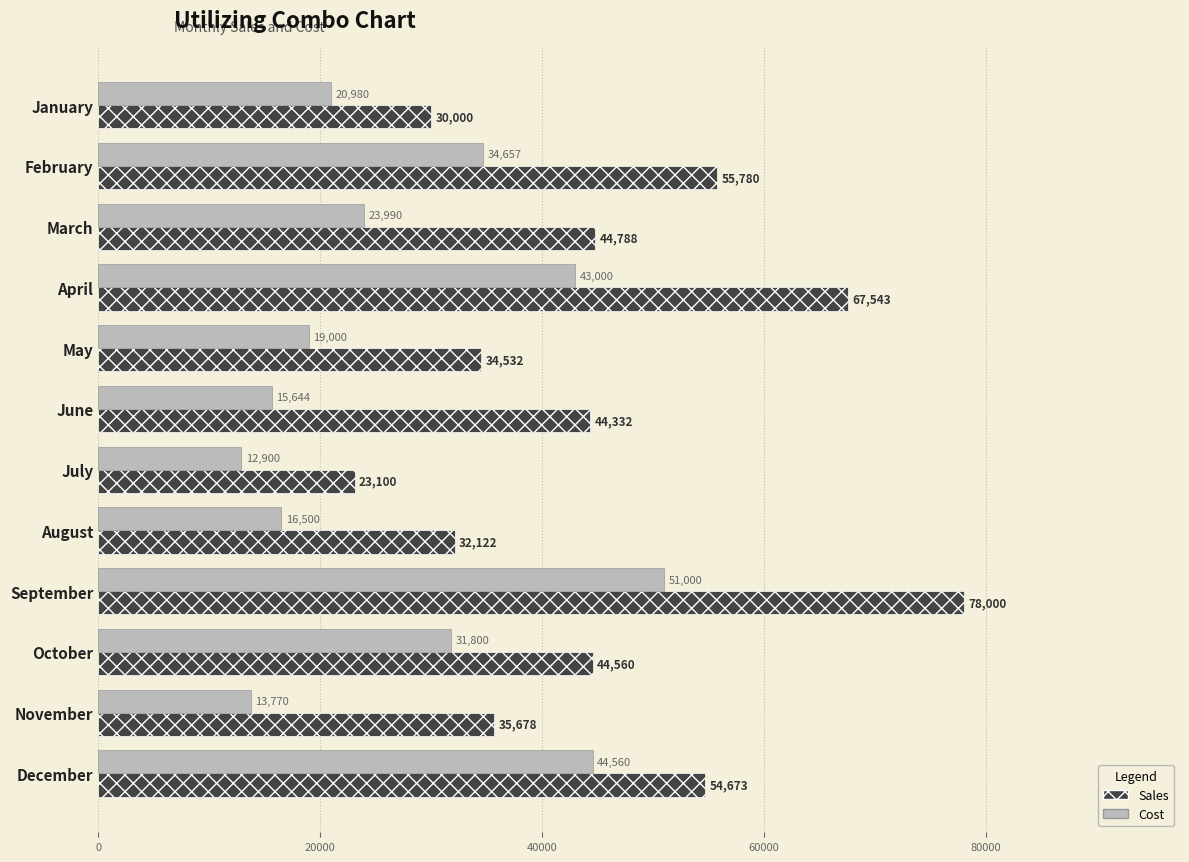

List the labels in order of Sales value, largest first.

September, April, February, December, March, October, June, November, May, August, January, July